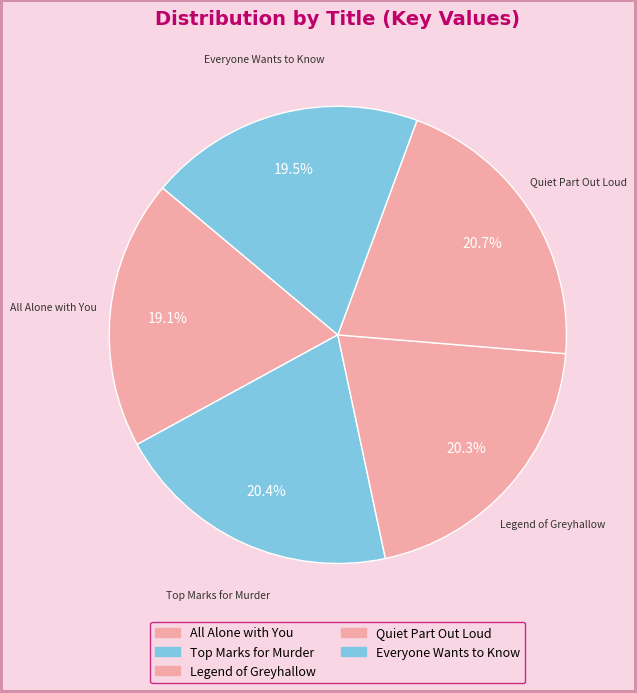

What percentage is NOT represented by All Alone with You?

80.9%